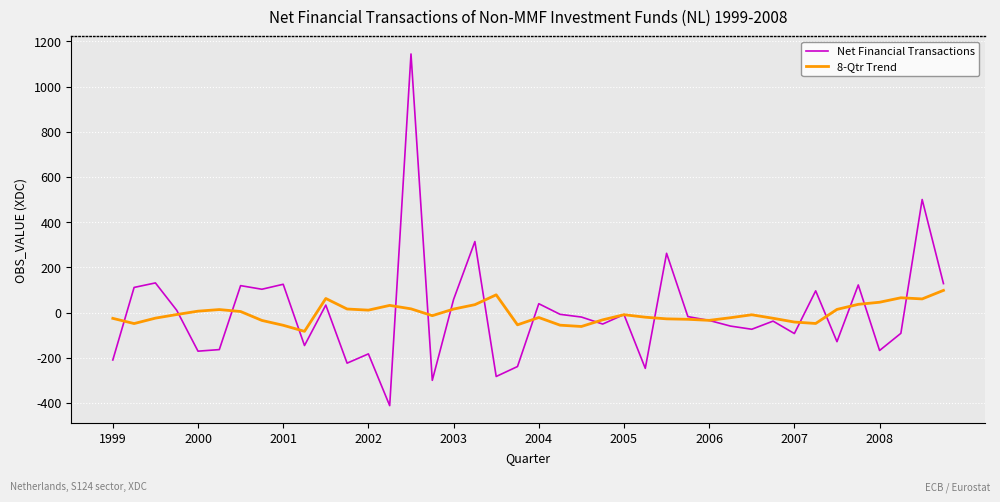

True or false: Net Financial Transactions and 8-Qtr Trend cross at least once.

True